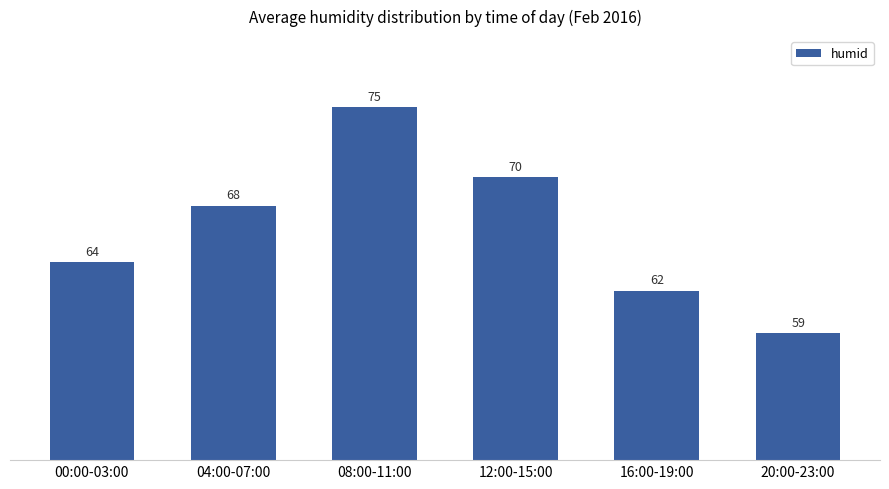

Reading left to right, extract all data points from this chart.

00:00-03:00=64	04:00-07:00=68	08:00-11:00=75	12:00-15:00=70	16:00-19:00=62	20:00-23:00=59